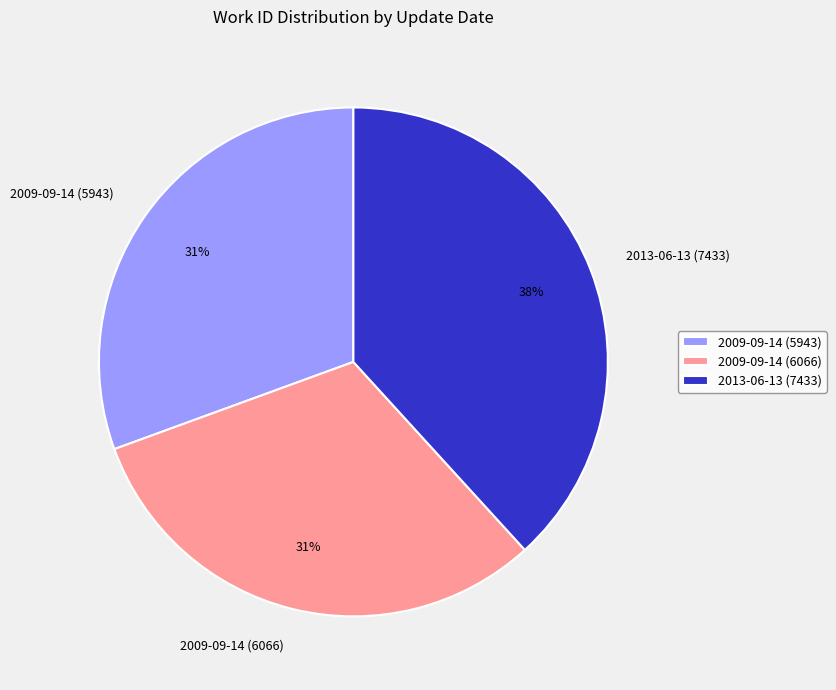

How many slices are in this pie chart?

3